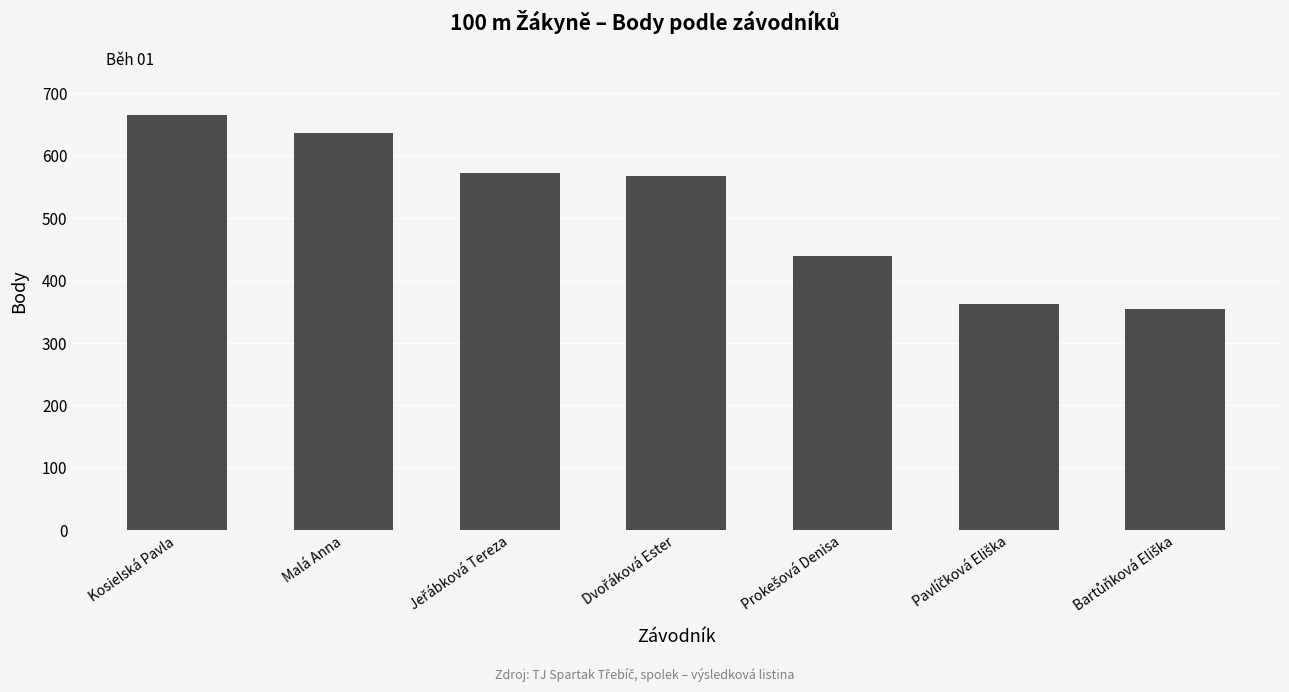

What is the value of the 2nd bar from the left?

636